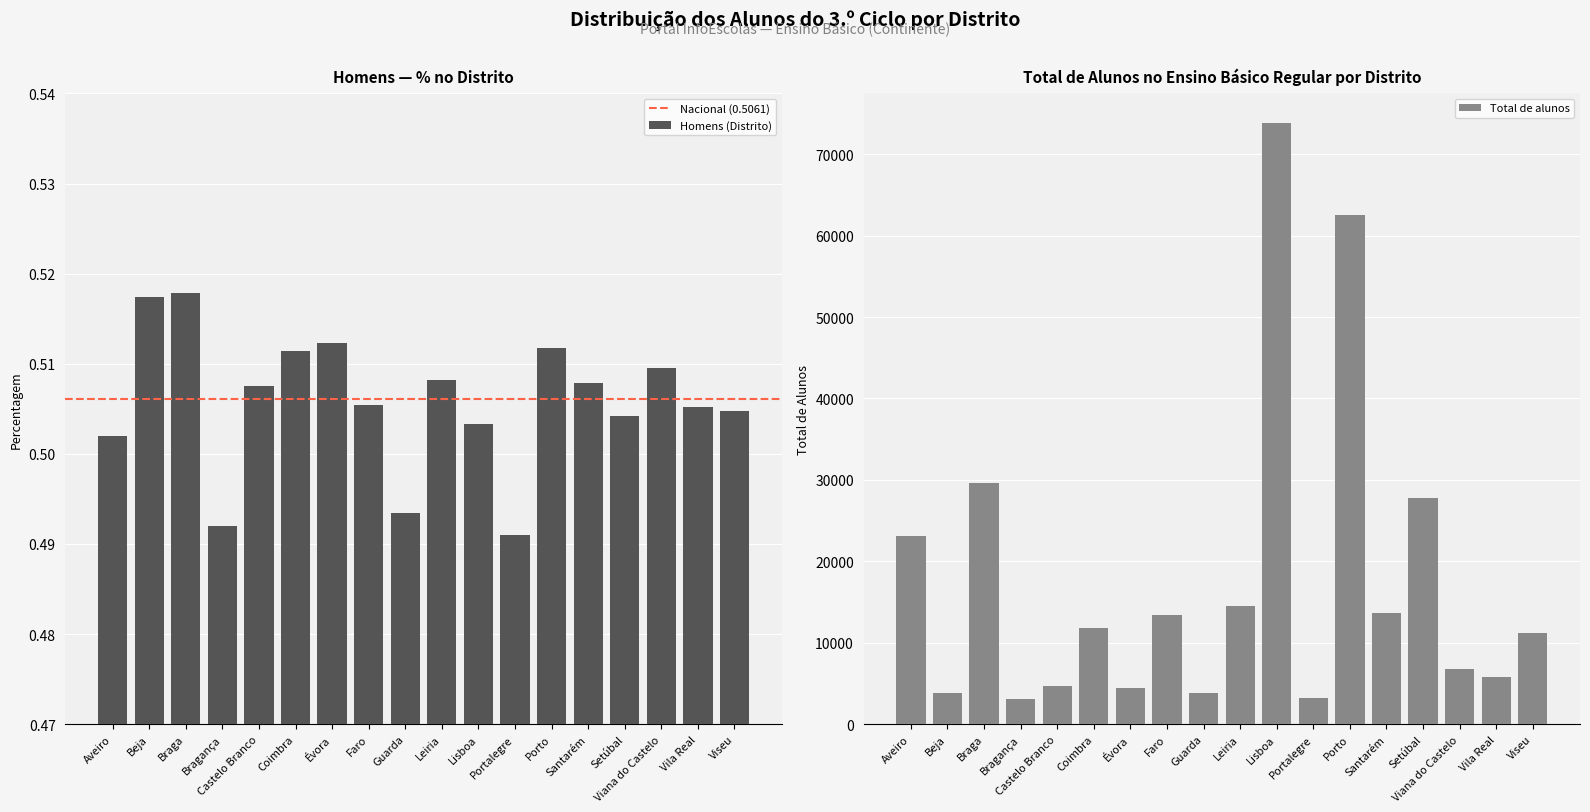

What position from the right is Santarém?

5